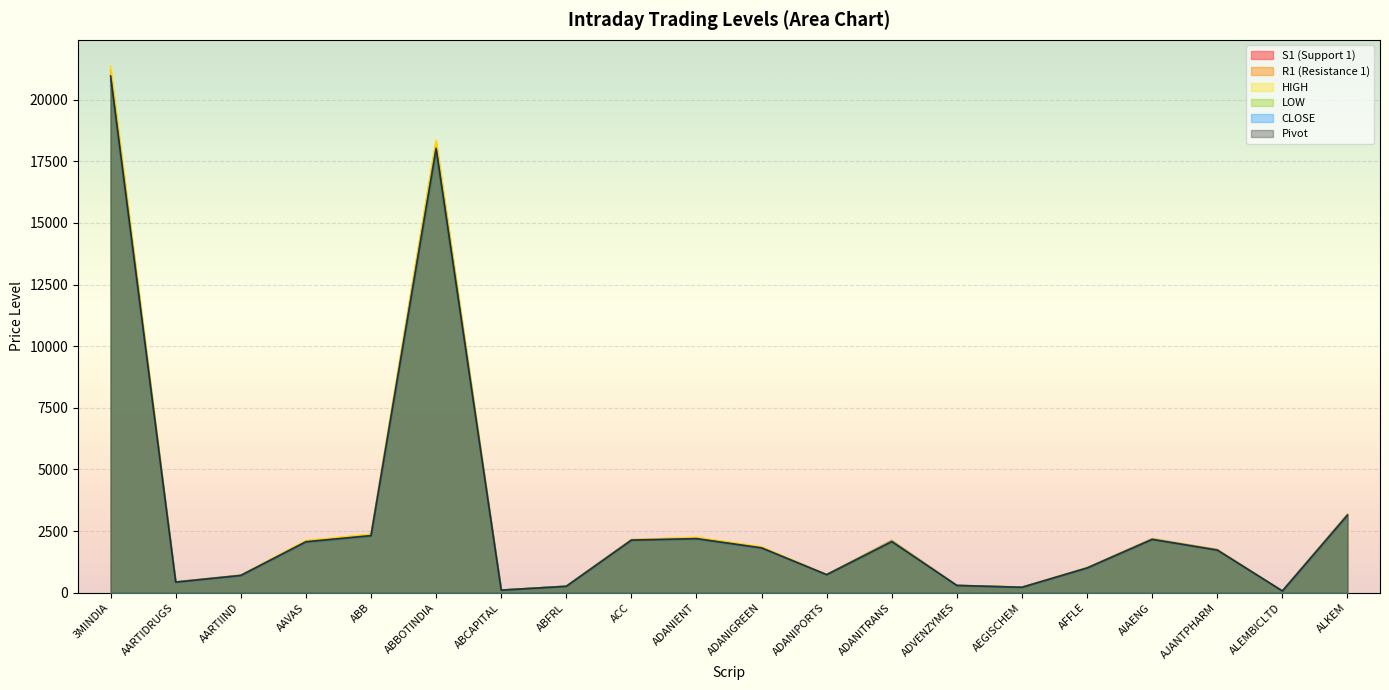

What is the spread (max minus min) of values at AIAENG?

58.0